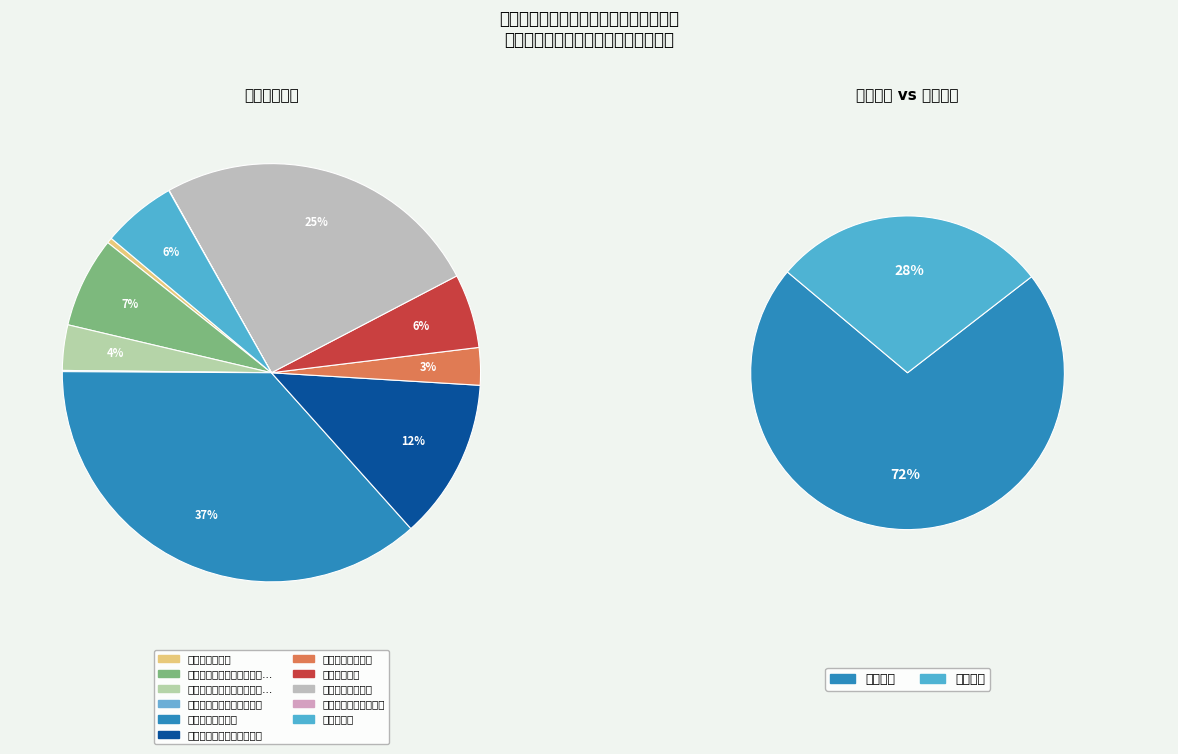

Does 事业单位离退休 account for over 50% of the chart?

No